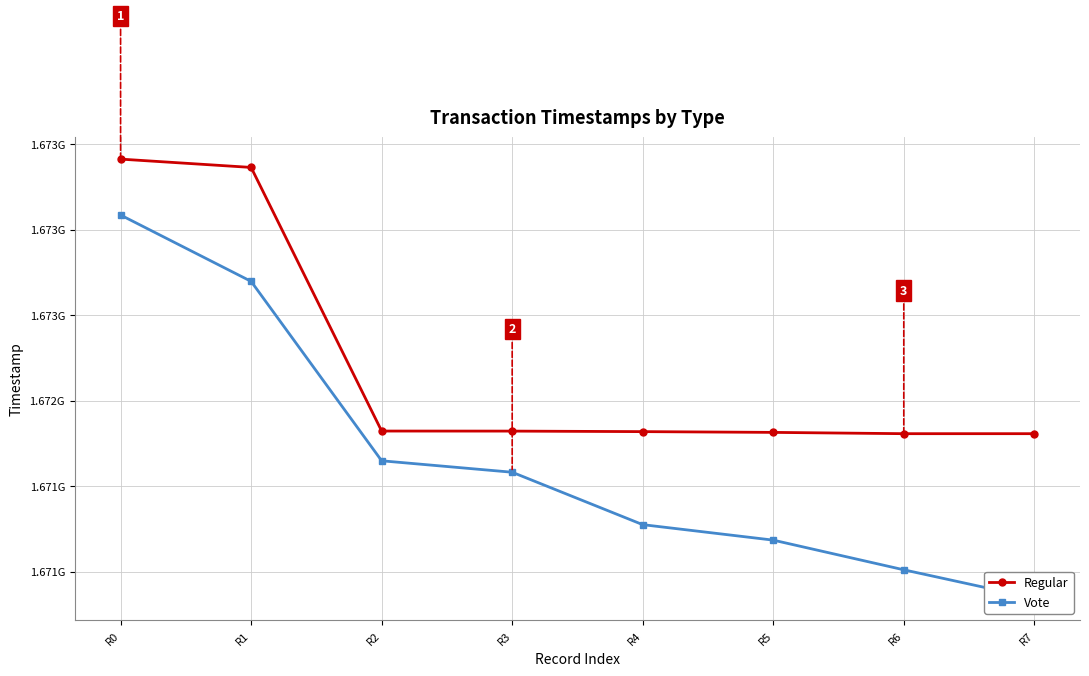

The Vote series shows 1670843890 at R7. True or false?

True